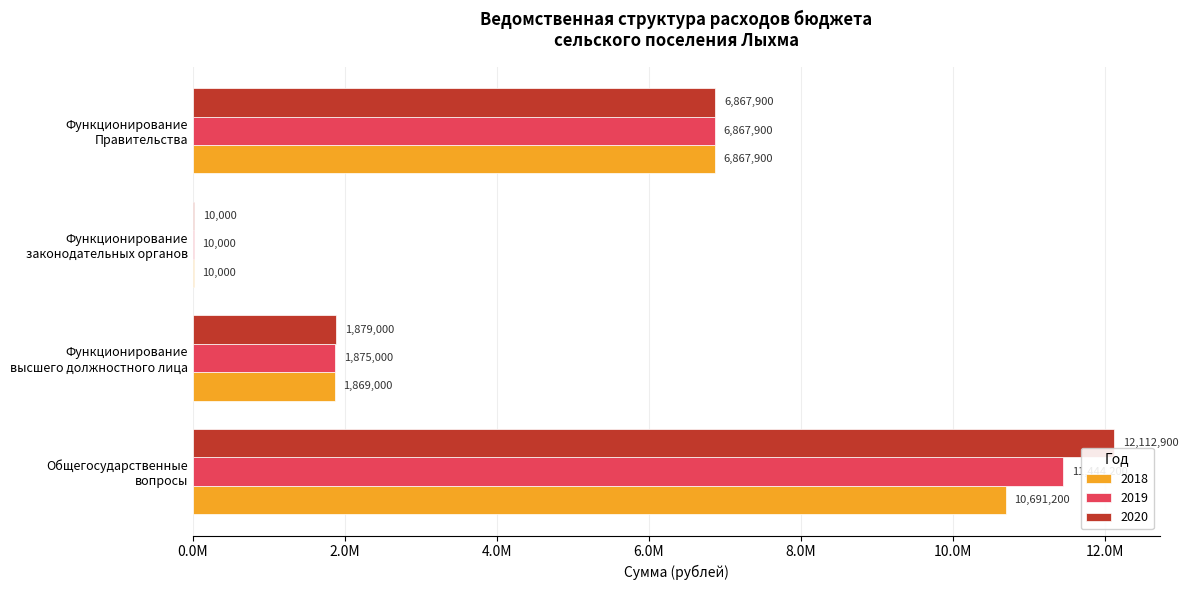

What are all the series names shown in the legend?

2018, 2019, 2020